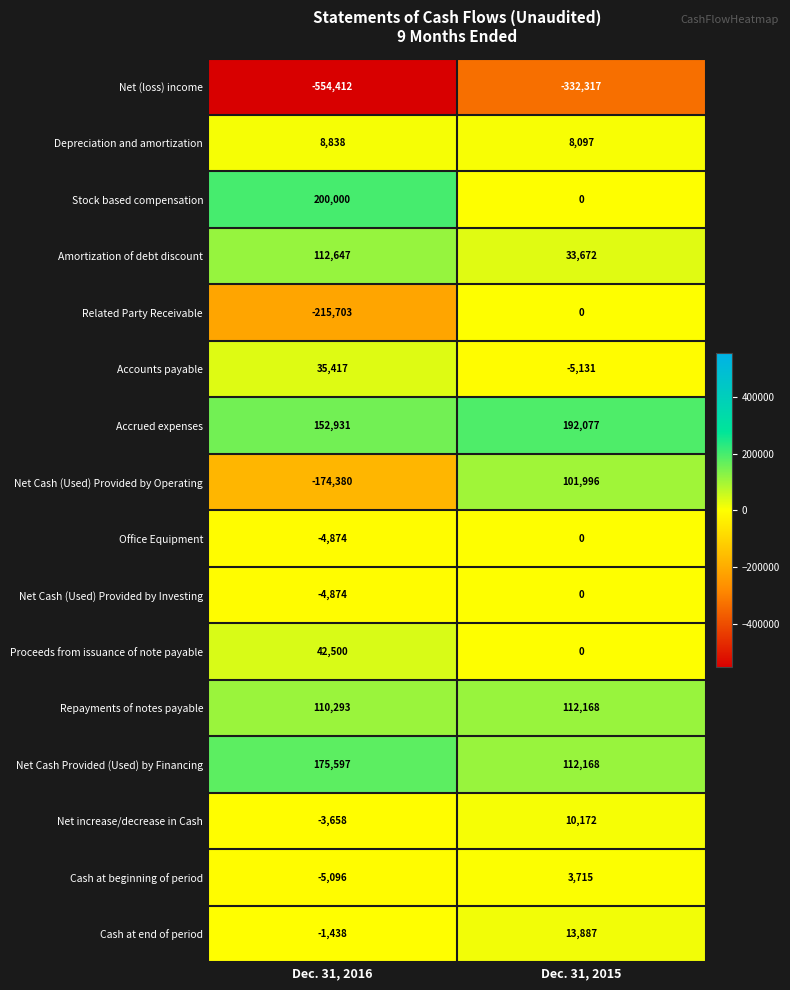

What is the maximum value shown in the chart?

200000